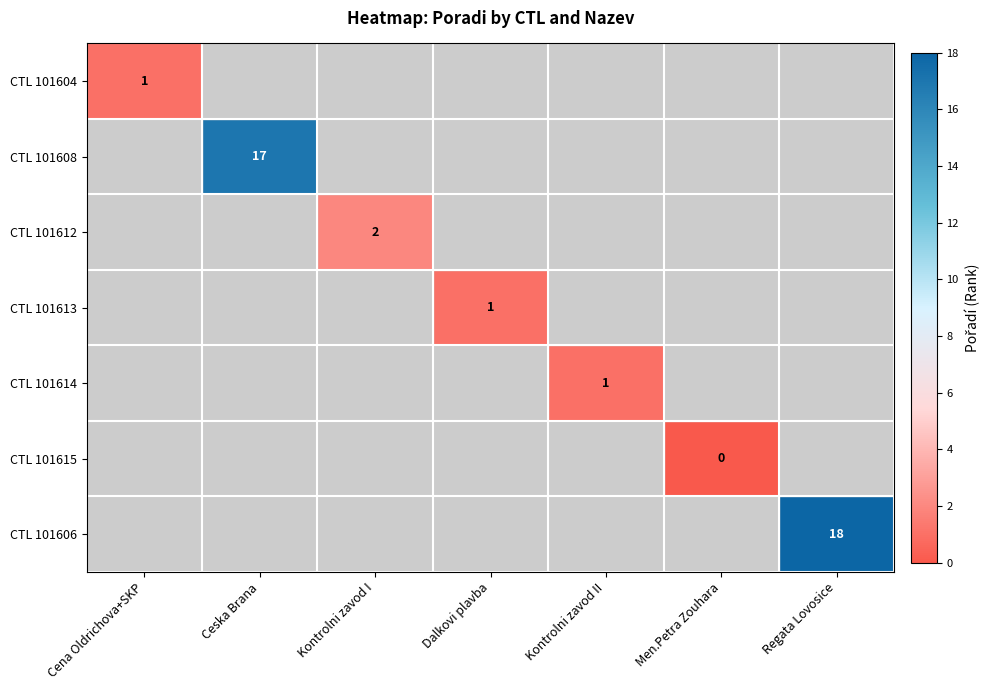

True or false: CTL 101614 has a value of 1.6 at Kontrolni zavod II.

False